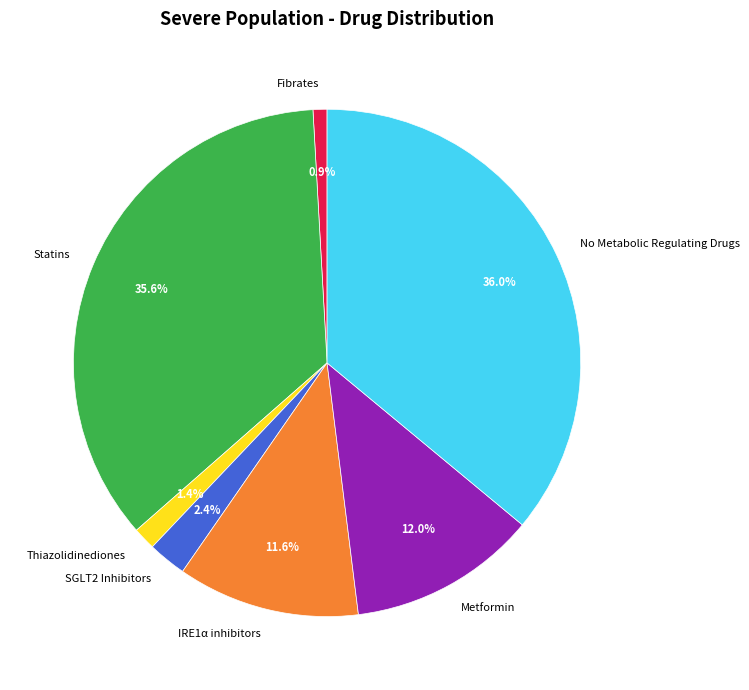

Between No Metabolic Regulating Drugs and SGLT2 Inhibitors, which is larger?

No Metabolic Regulating Drugs